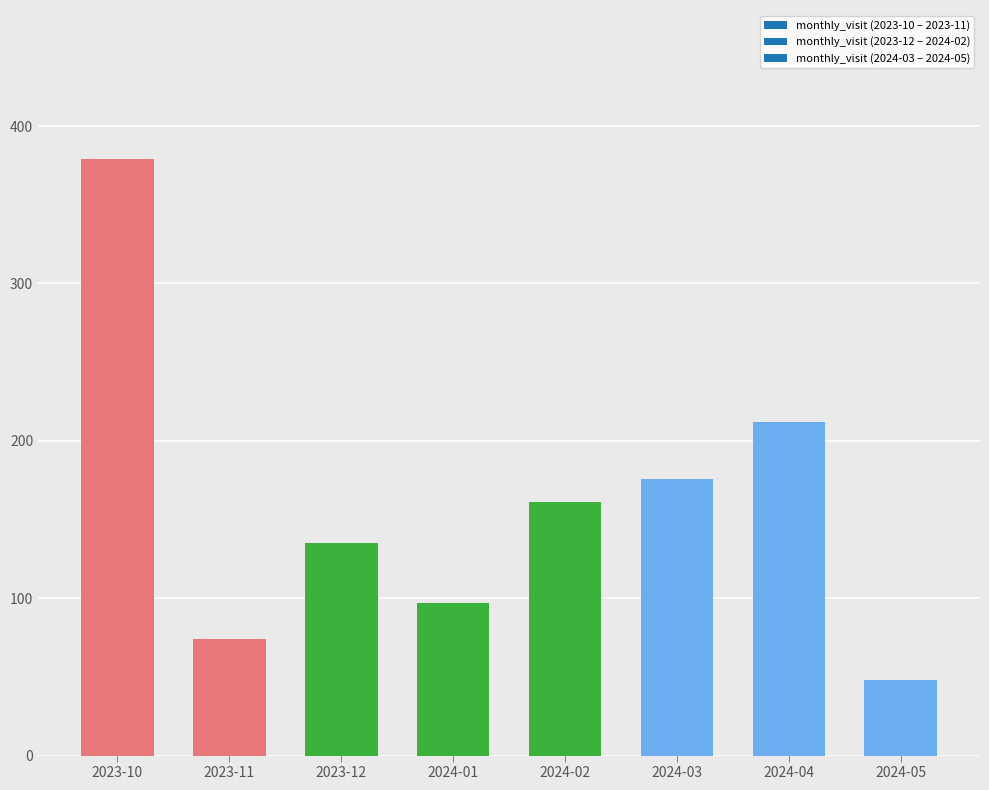

Which category has the highest value in the monthly_download_resource series?

2023-10